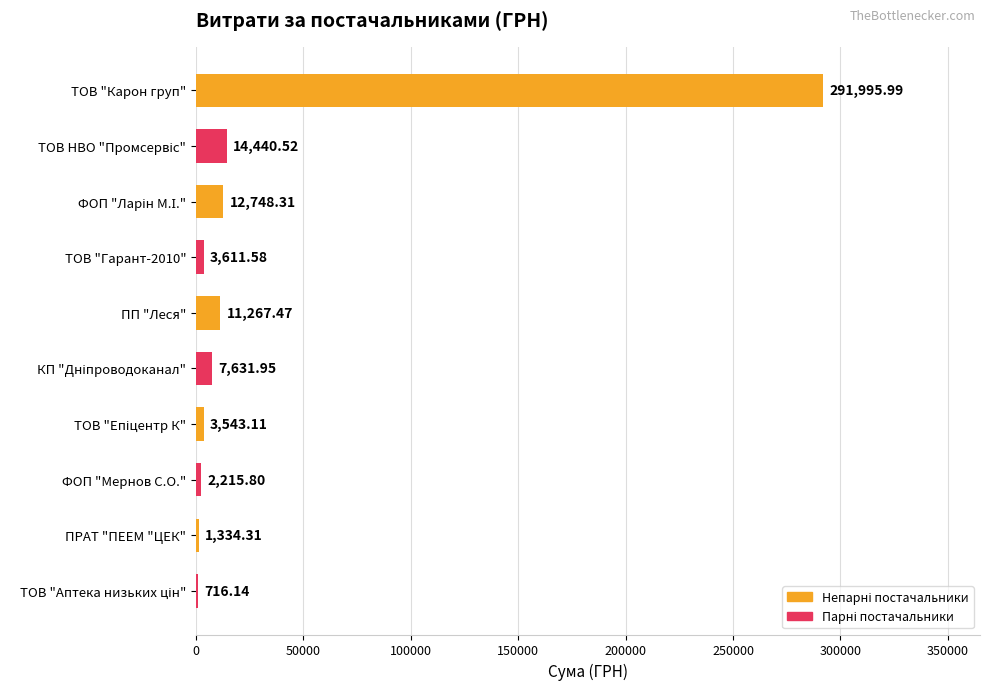

At which category does the chart reach its peak across all series?

ТОВ "Карон груп"